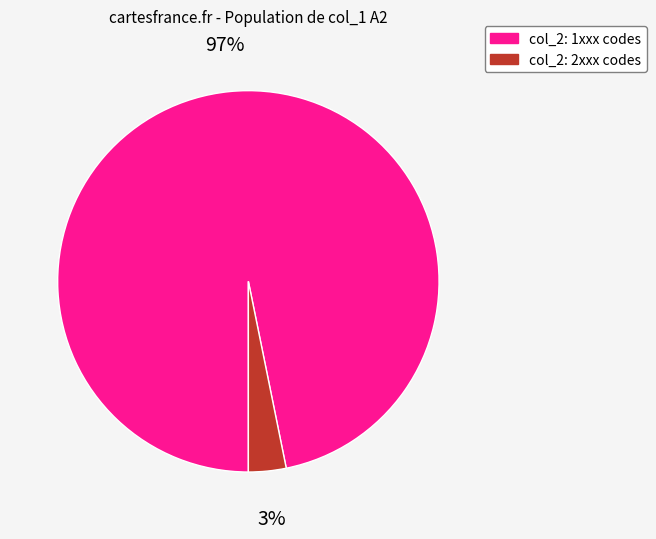

Is there a majority slice in this chart?

Yes